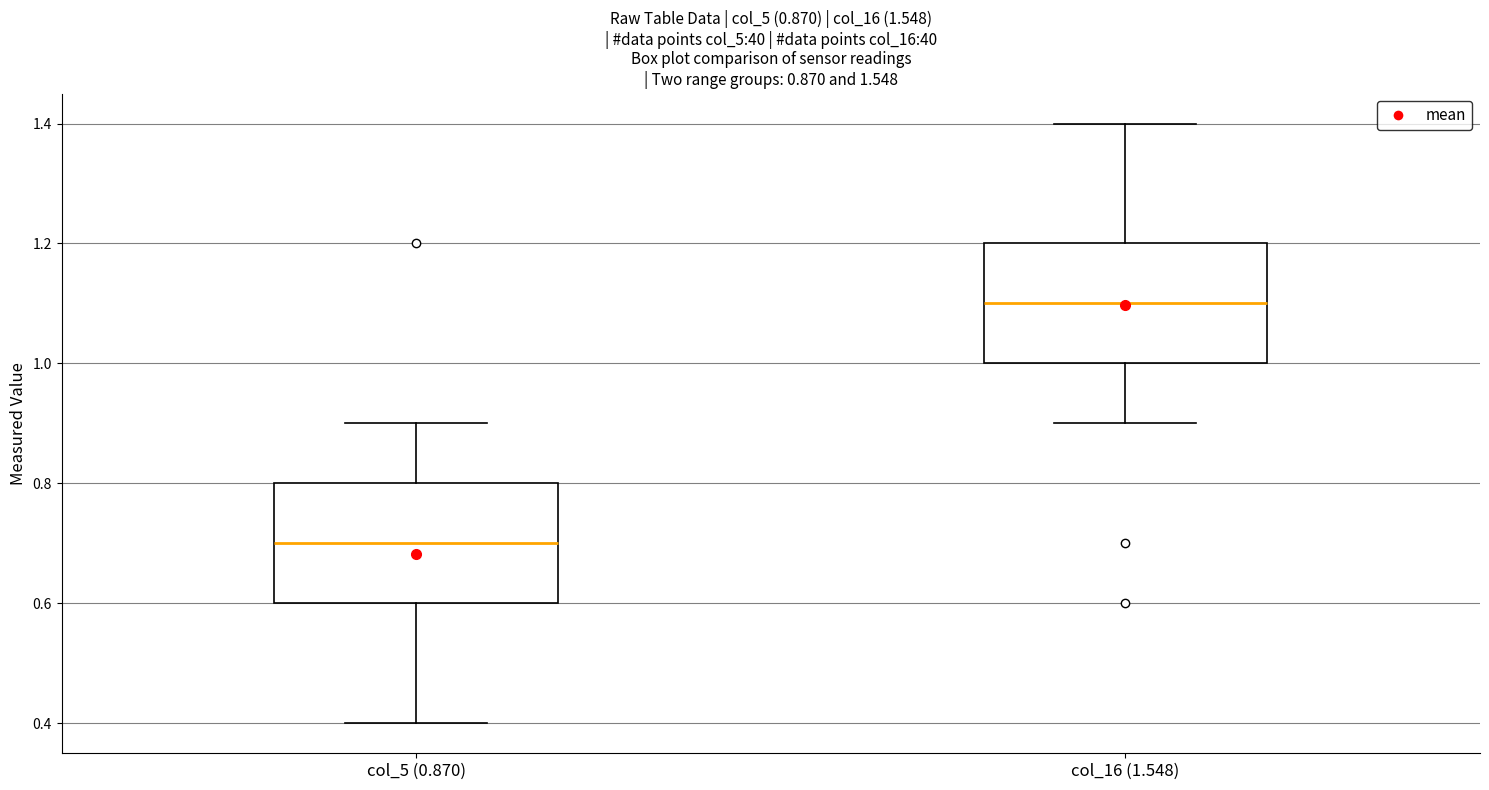

Which box has the highest median line?

col_16 (1.548)